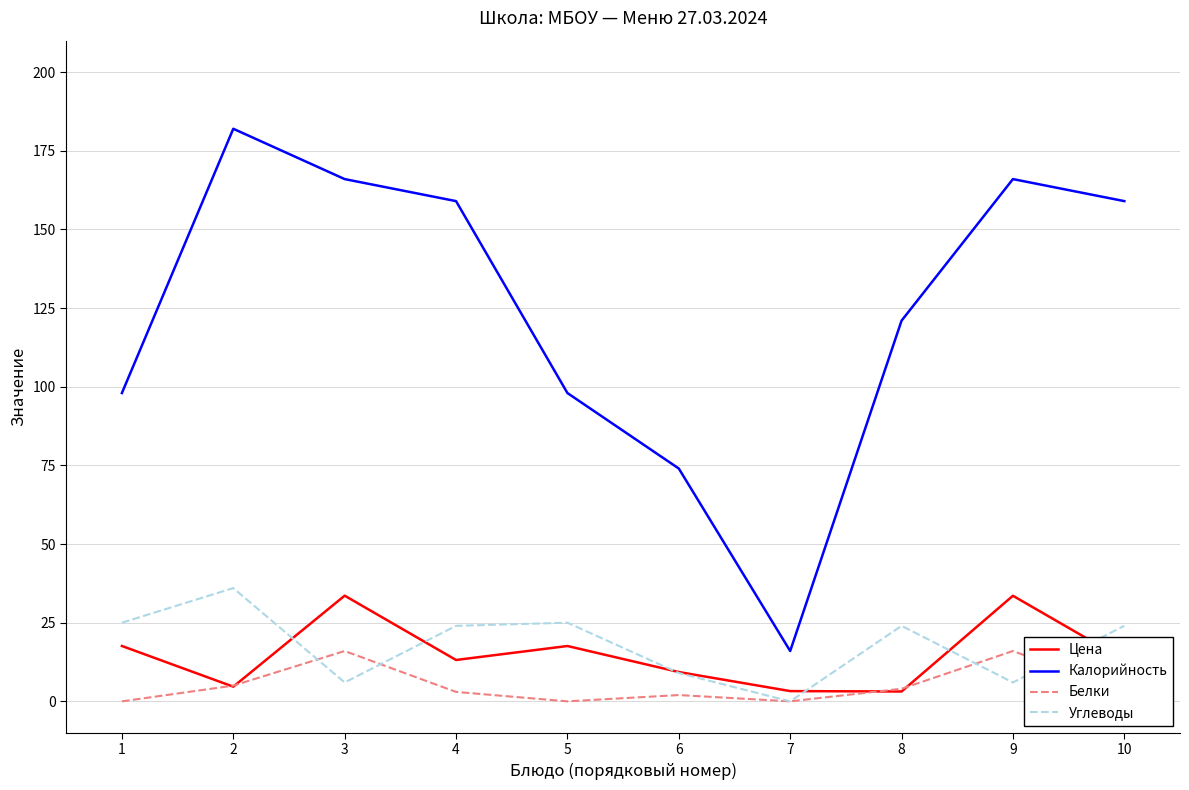

What is the approximate value of Цена at 1?

17.6